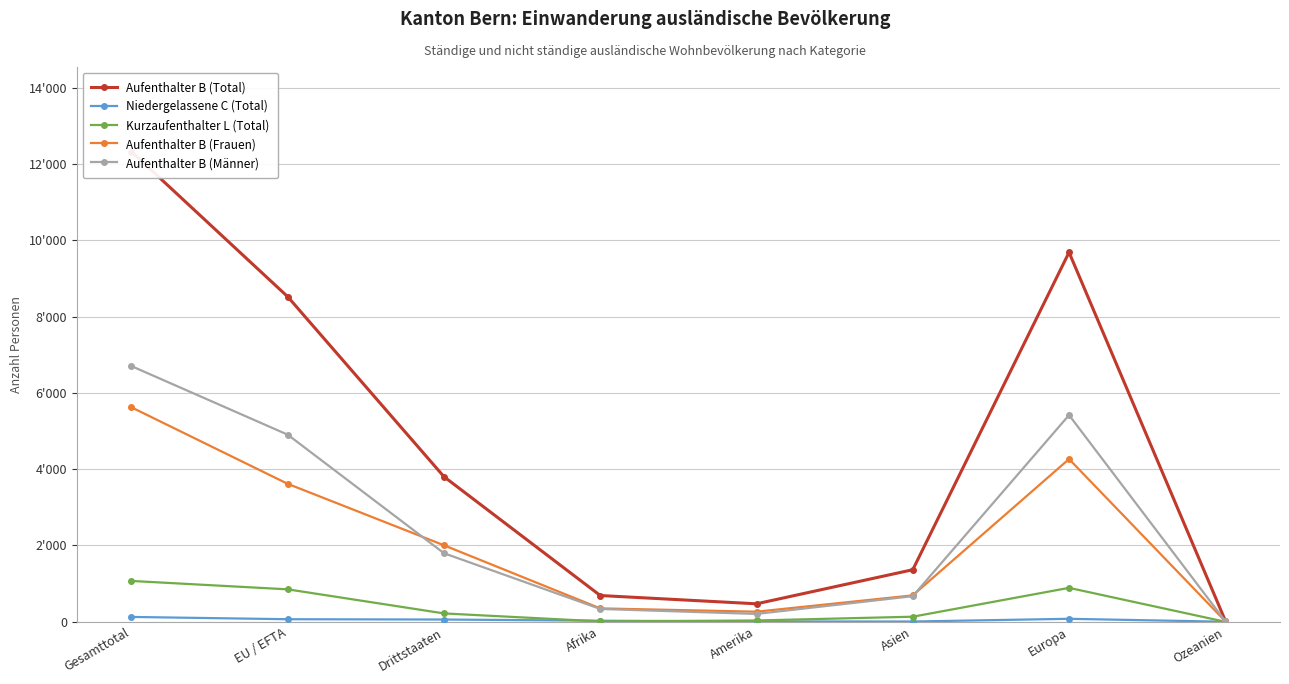

Read the Aufenthalter B (Männer) value at Asien, to the nearest 100.

700